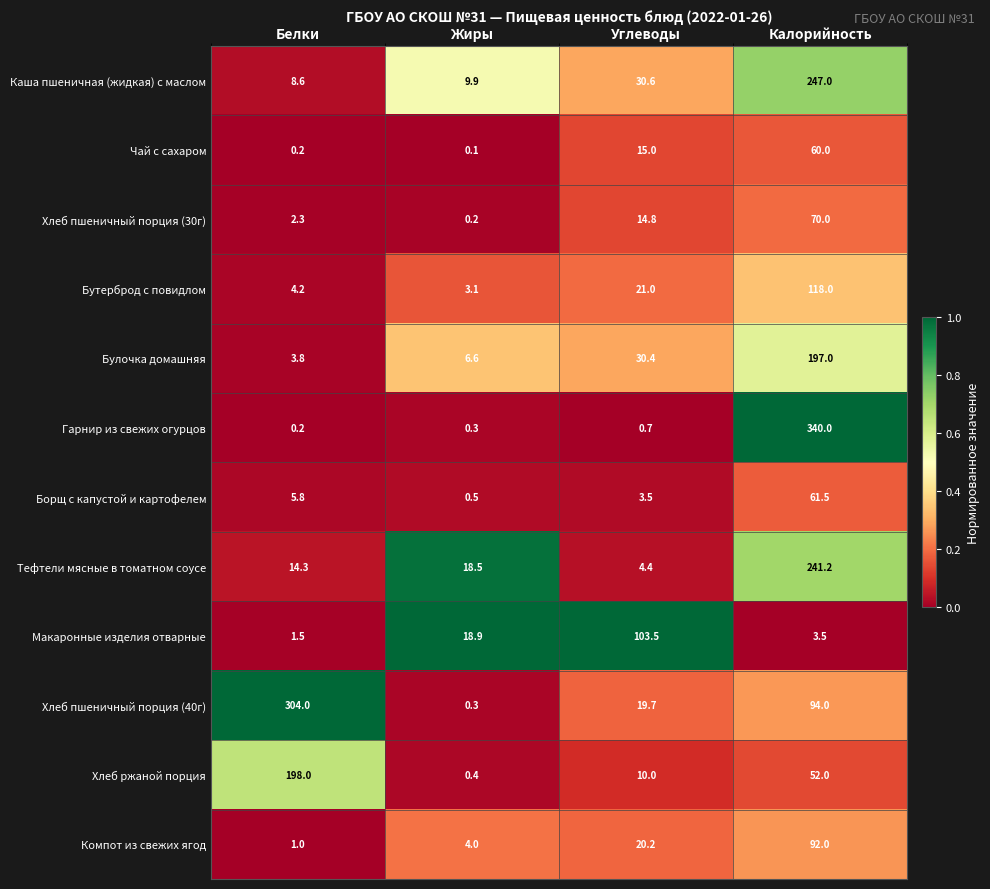

List the labels in order of Компот из свежих ягод value, largest first.

Калорийность, Углеводы, Жиры, Белки